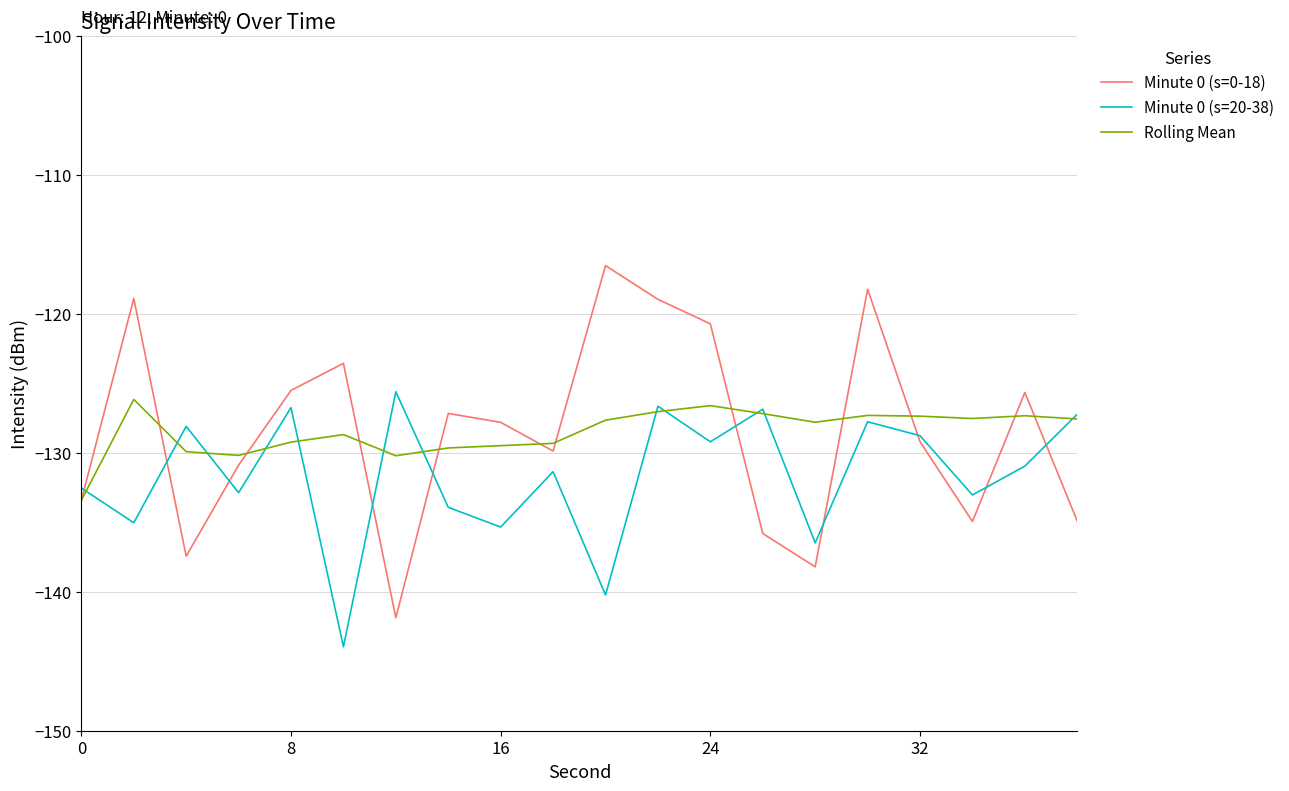

What is the greatest value displayed?

-116.5